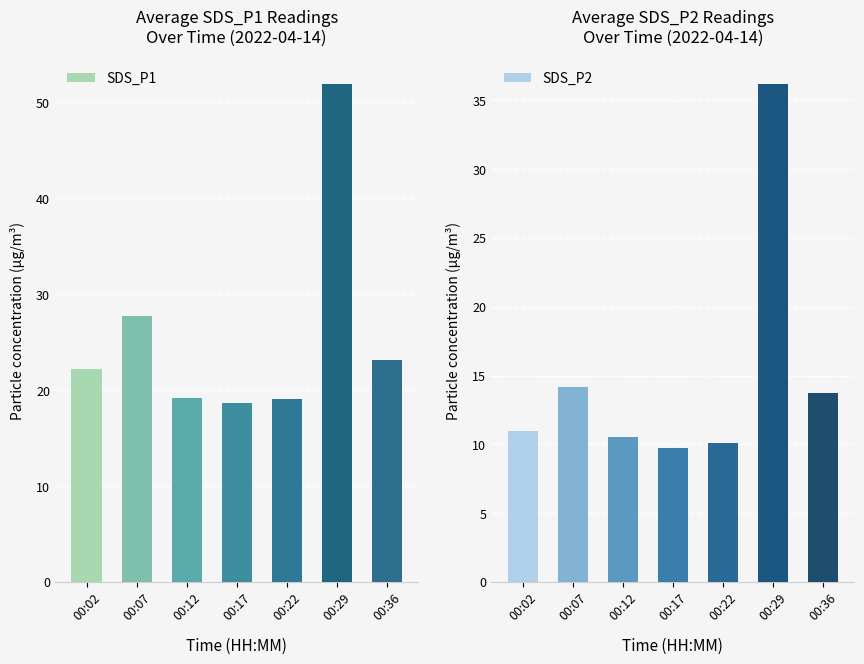

The value of SDS_P1 at 00:17 is 18.7. True or false?

True